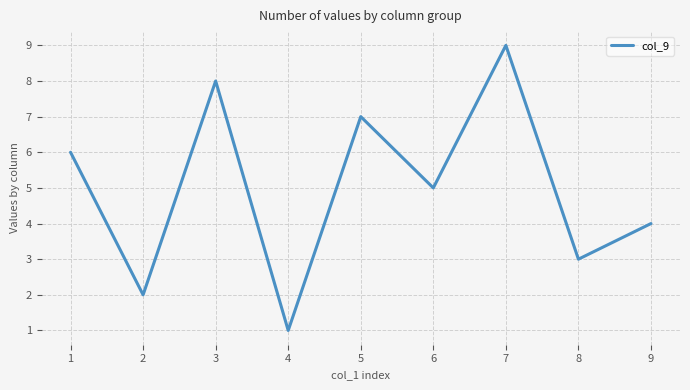

Where is the first local maximum?

3